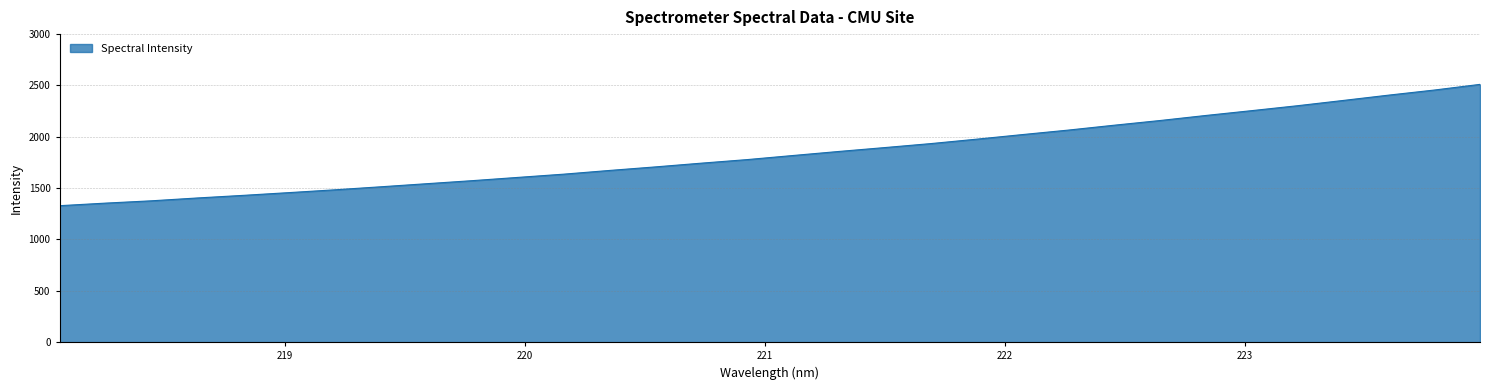

How many categories are shown in the chart?

32